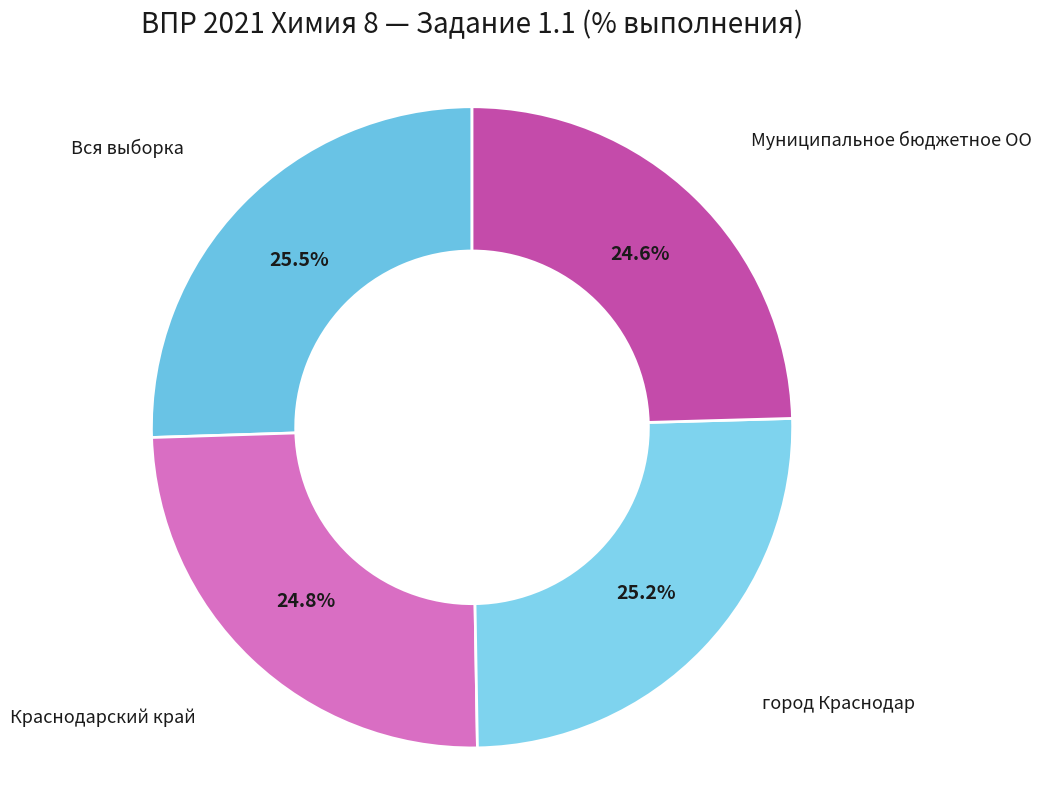

Approximately how many times larger is the value at Вся выборка compared to город Краснодар?

1.0